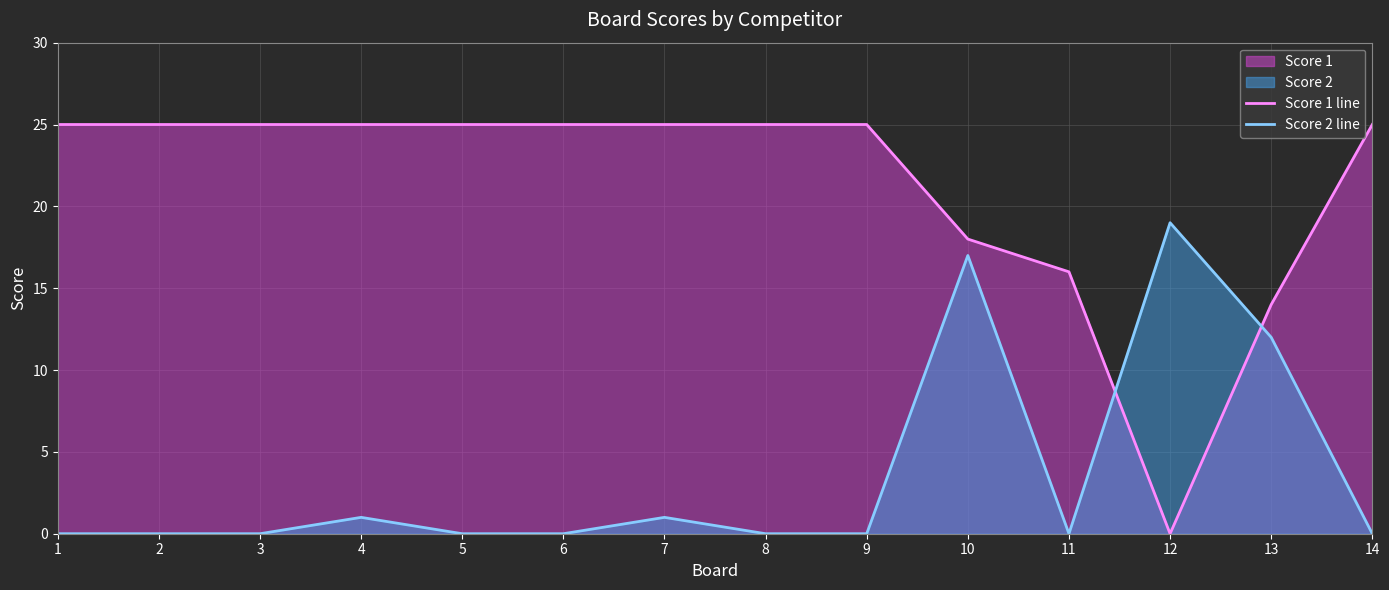

At which category does Score 2 line reach its first local peak?

4